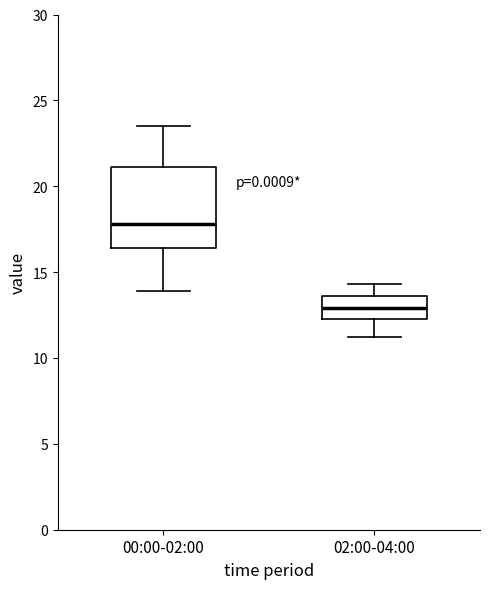

Which box is the tallest, from its lower edge to its upper edge?

00:00-02:00